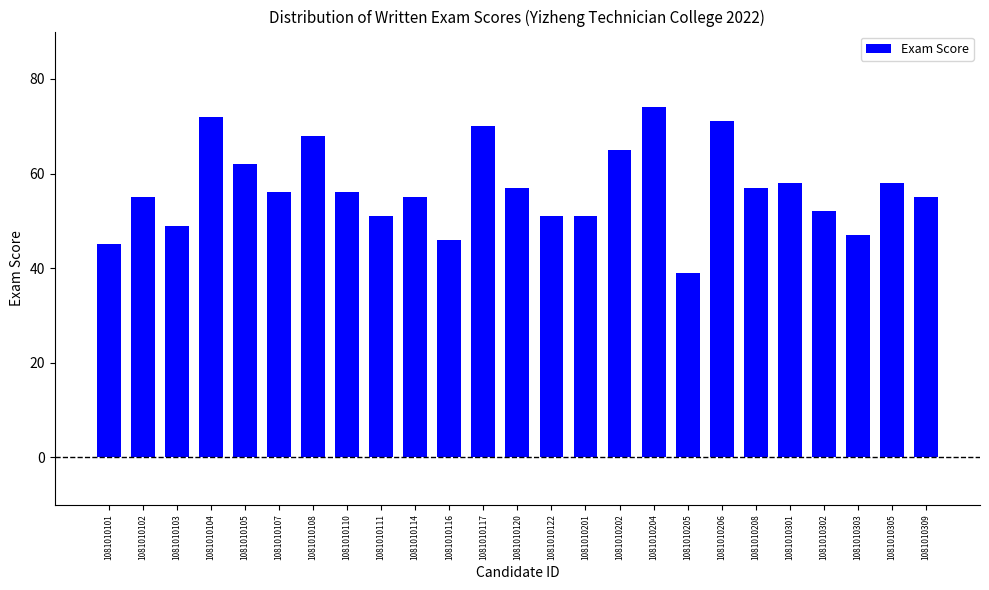

What is the change in value from 1081010305 to 1081010309?

-3